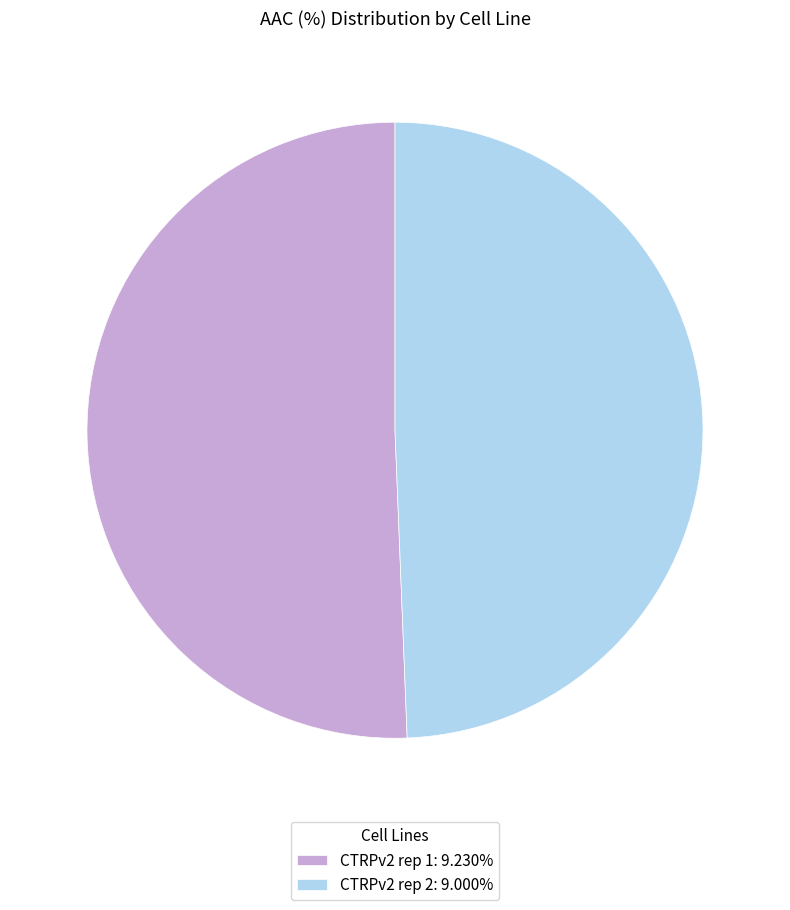

Is there any slice that represents more than half of the pie?

Yes